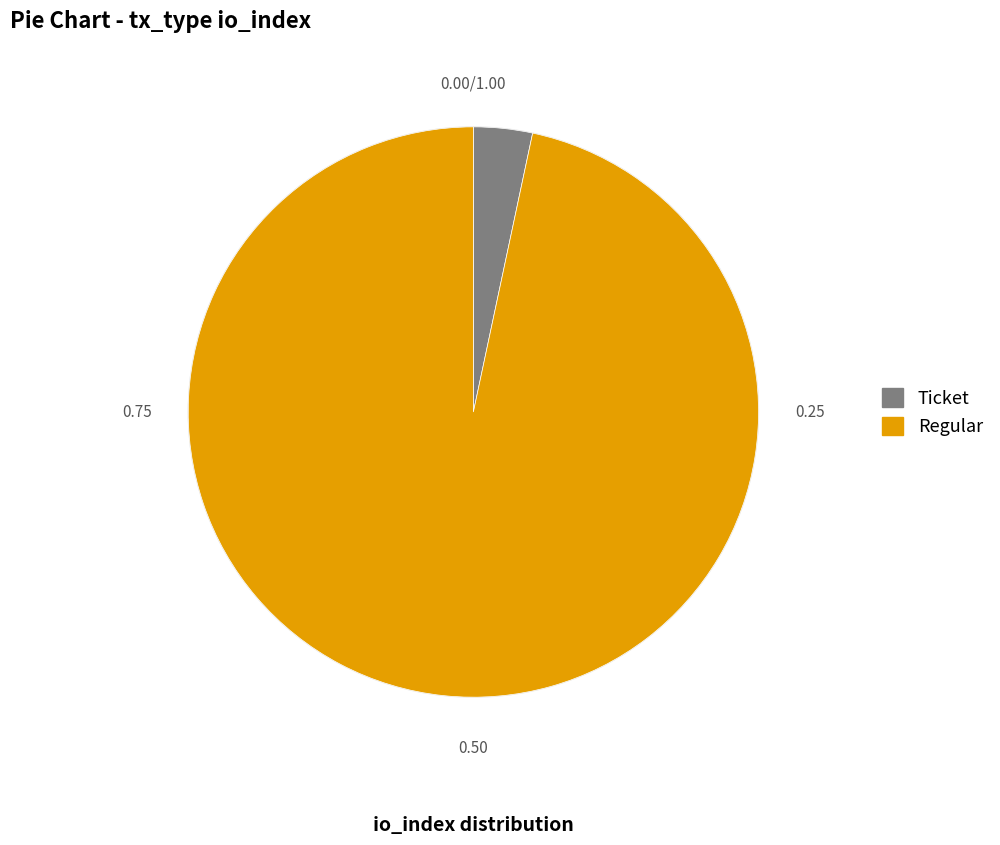

Does Regular represent more than half of the total?

Yes